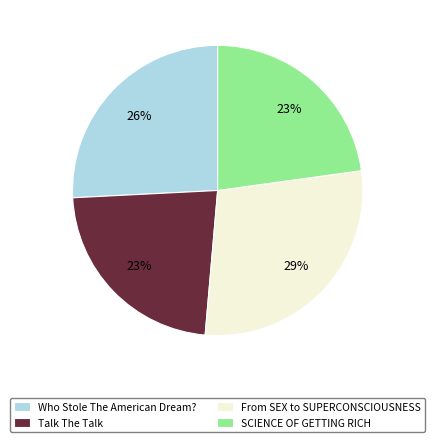

Does From SEX to SUPERCONSCIOUSNESS represent more than half of the total?

No